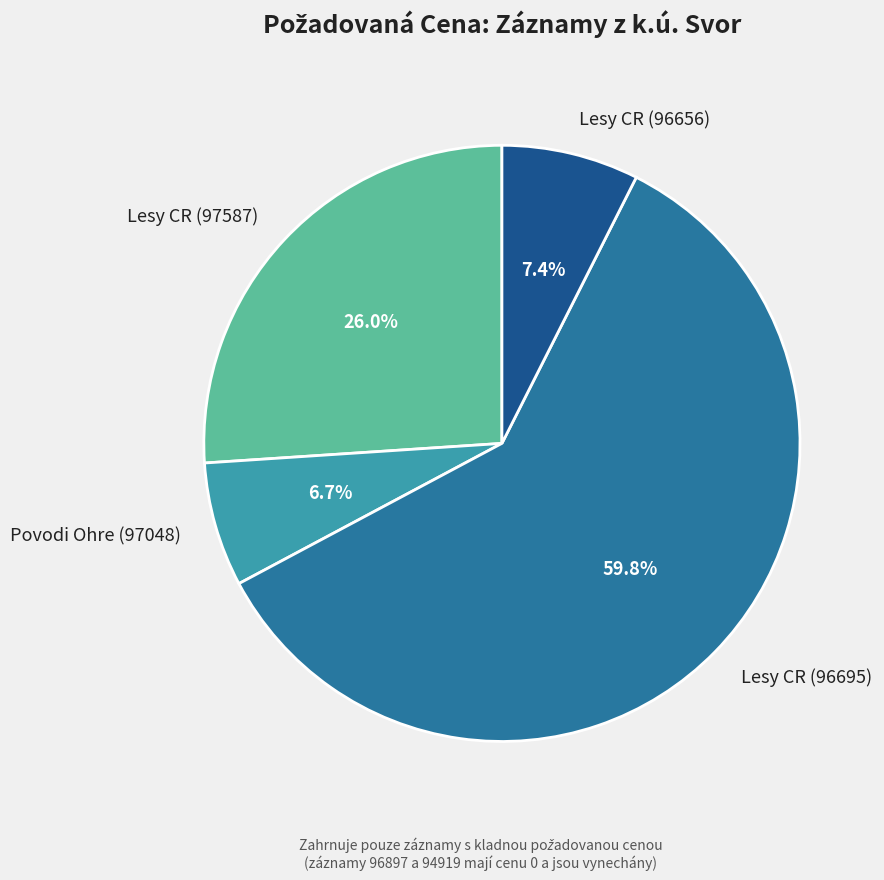

How many segments does this pie chart have?

4